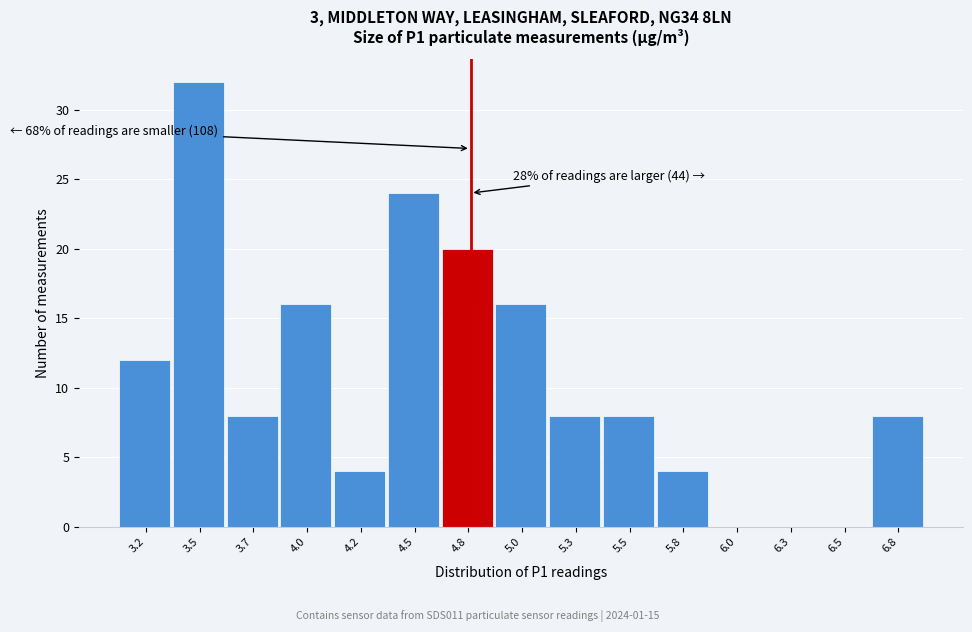

Reading right to left, list all the values displayed in this chart.

6.8=8	6.5=0	6.3=0	6.0=0	5.8=4	5.5=8	5.3=8	5.0=16	4.8=20	4.5=24	4.2=4	4.0=16	3.7=8	3.5=32	3.2=12